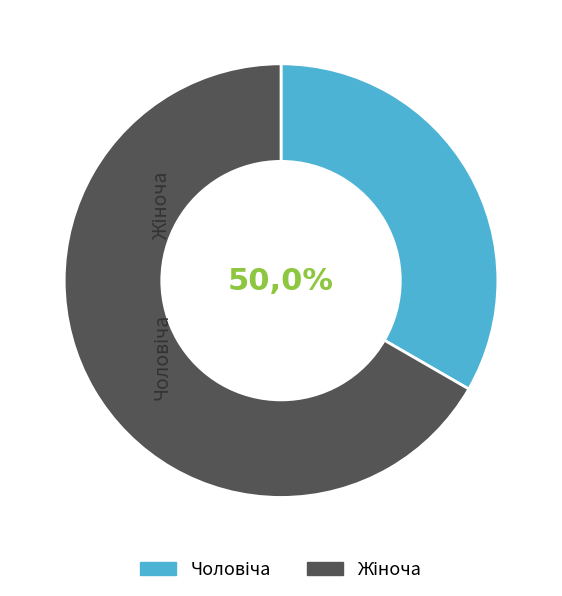

Count the number of slices in the pie.

2